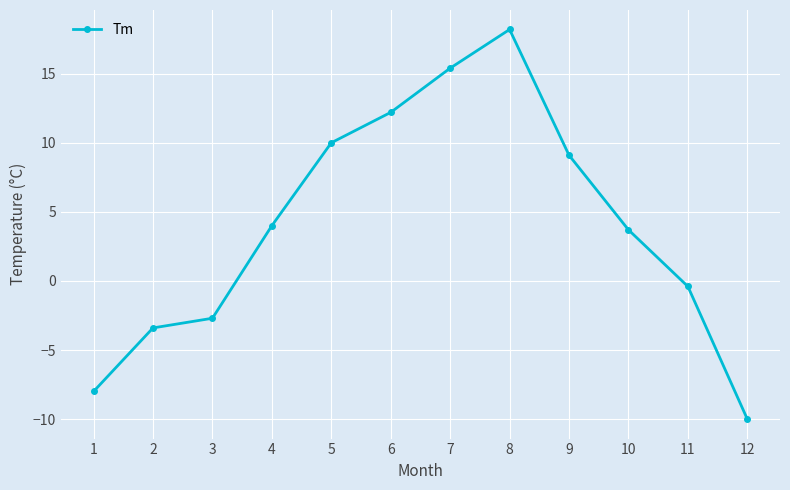

True or false: the data shows 5.9 at 9.

False